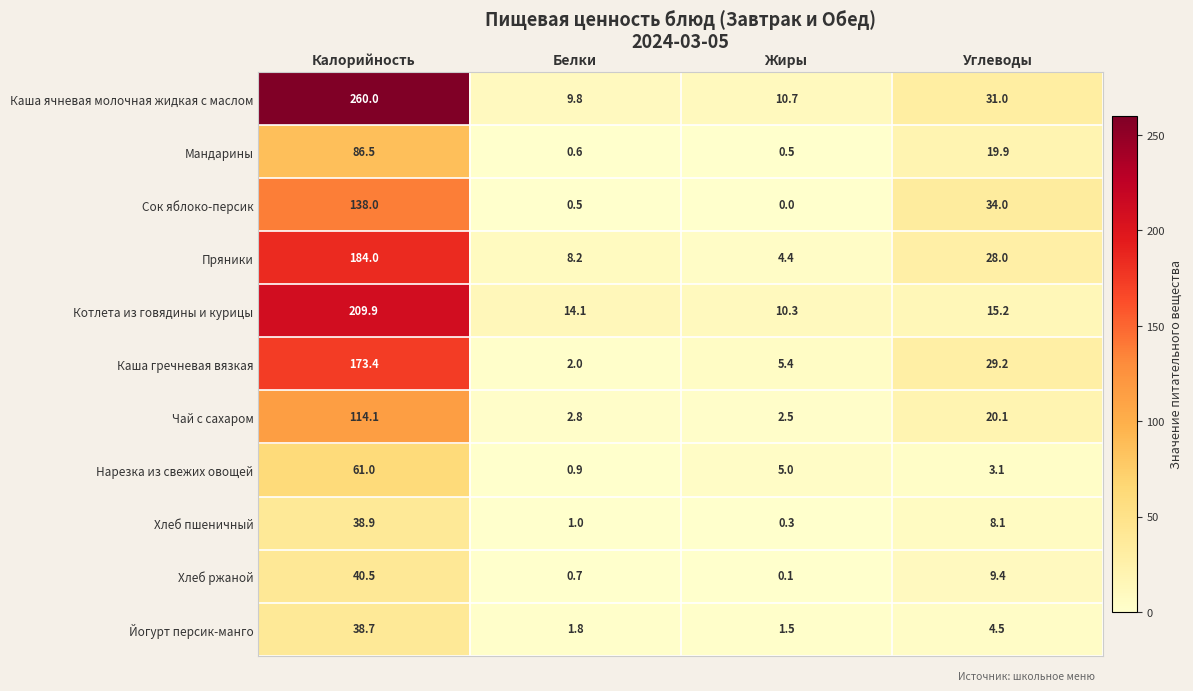

Which series has the widest spread of values?

Каша ячневая молочная жидкая с маслом